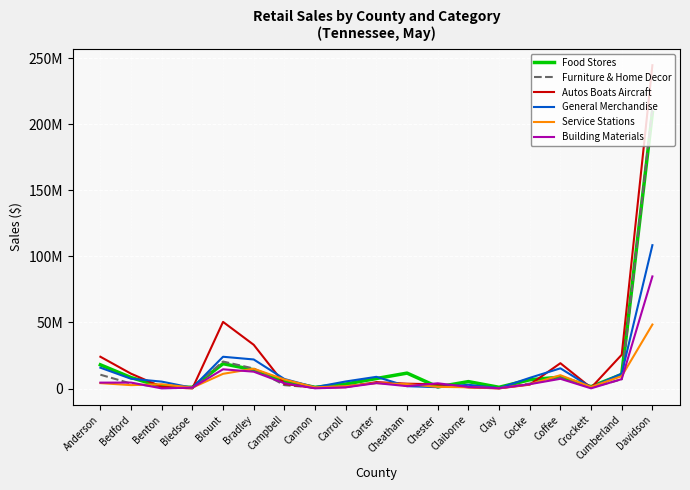

What is the value of the Building Materials point at the 5th from the left?

14616058